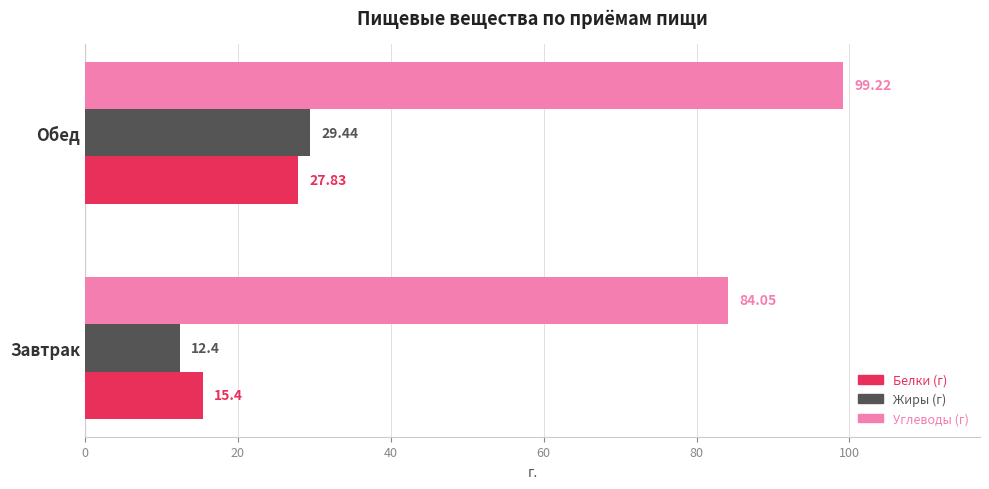

At which label does Углеводы (г) reach its peak?

Обед